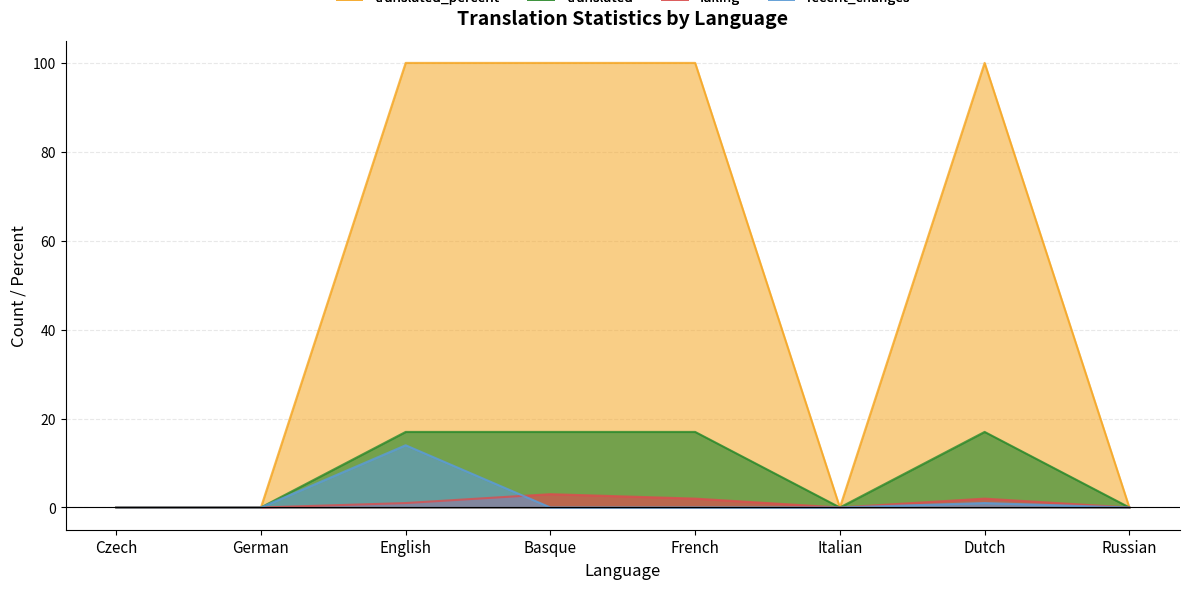

At which category is the sum across all series the highest?

English